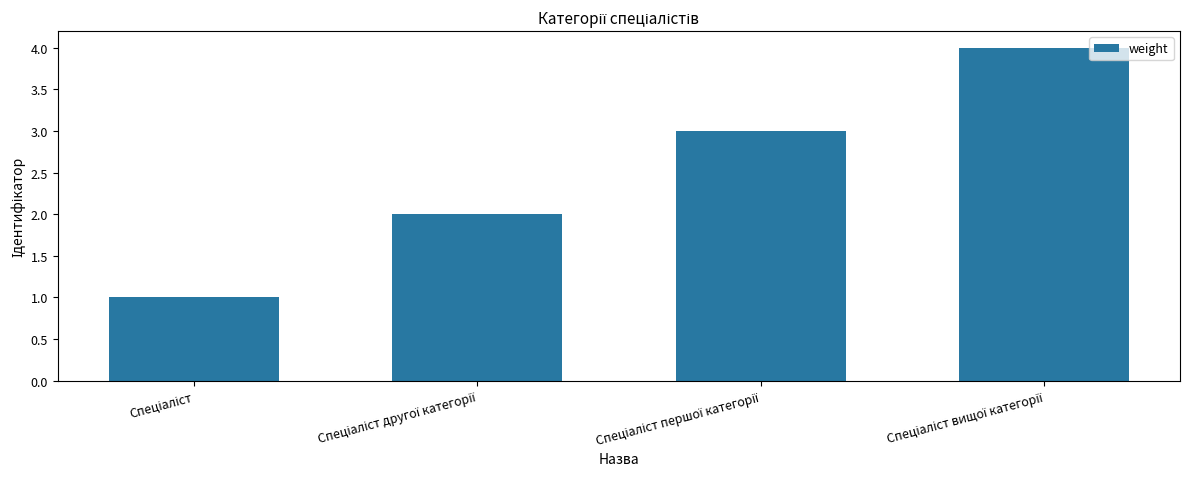

What is the difference between the maximum and minimum values?

3